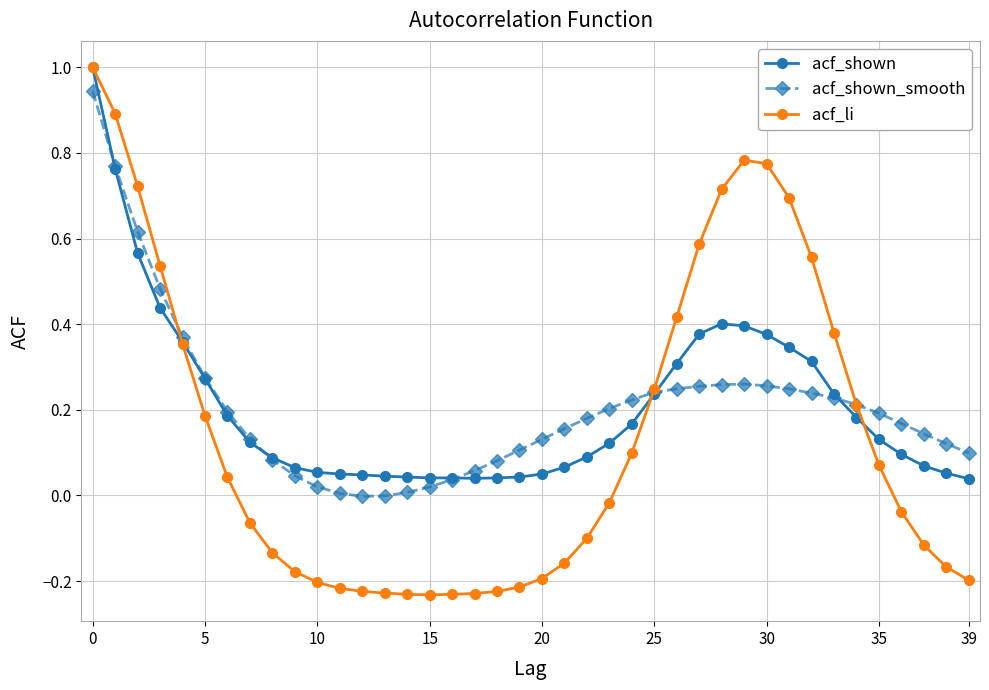

True or false: acf_shown_smooth has more than 0 points higher than both neighbors.

True